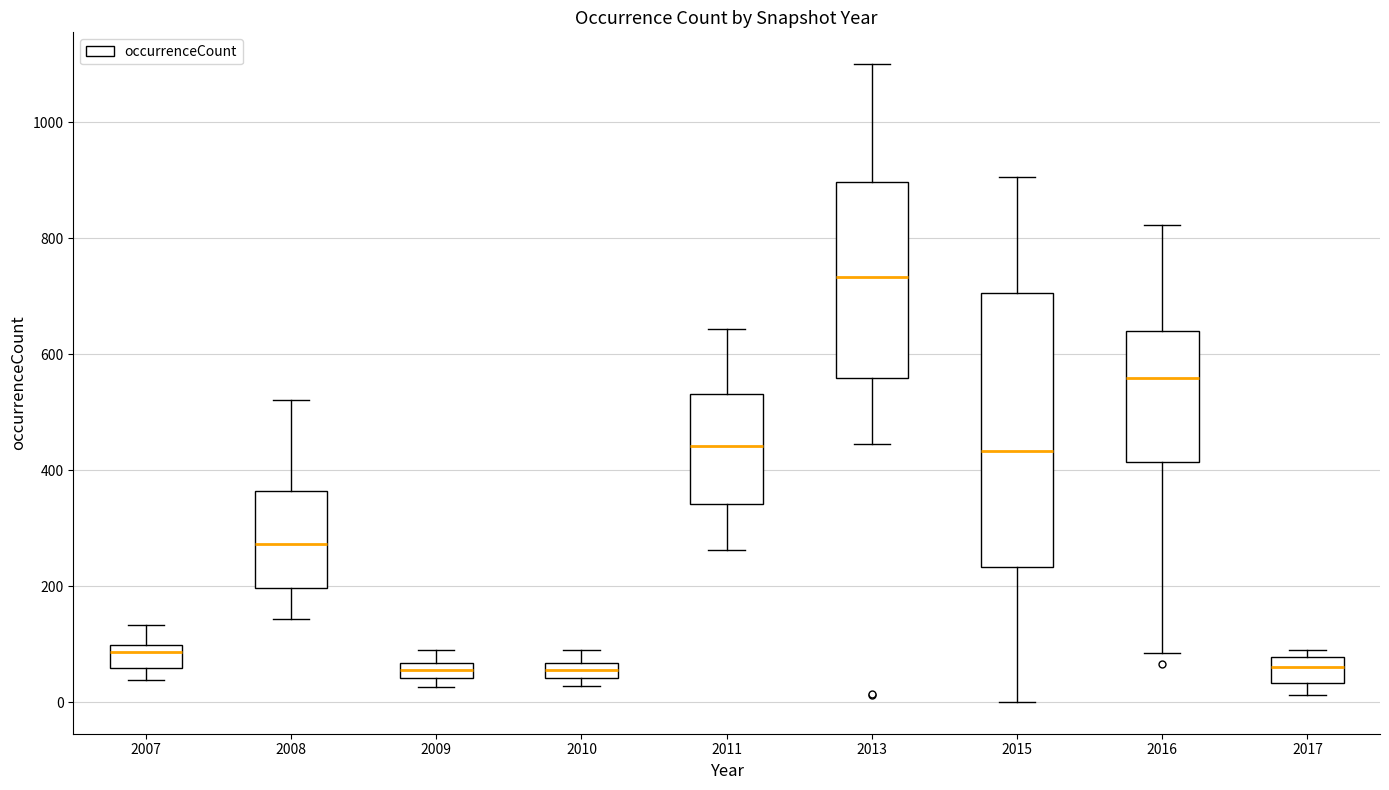

Where is the lower edge of the box at x = 2016 on the y-axis? The values are not printed on the chart, so give them approximately, as read against the axis.

420